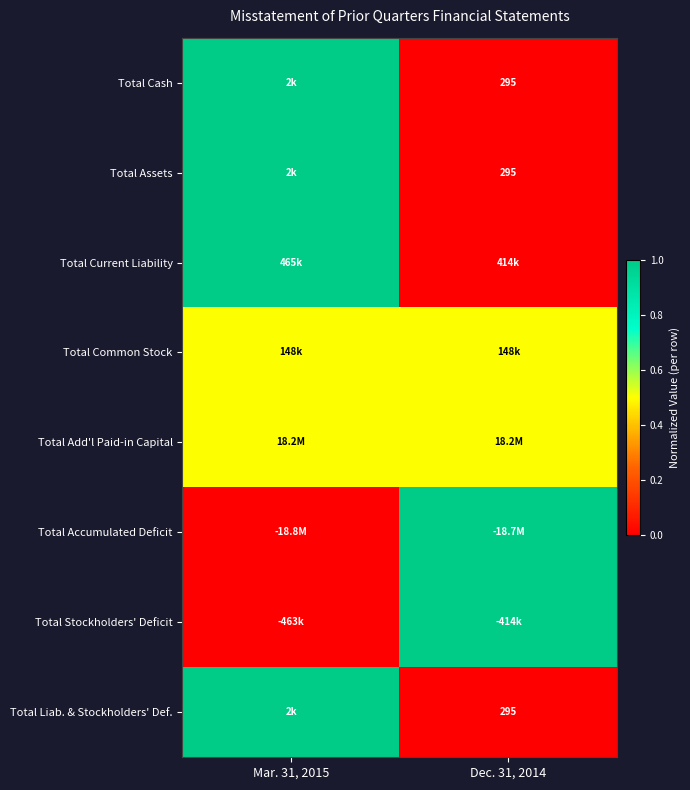

At how many categories does at least one series exceed 0?

2